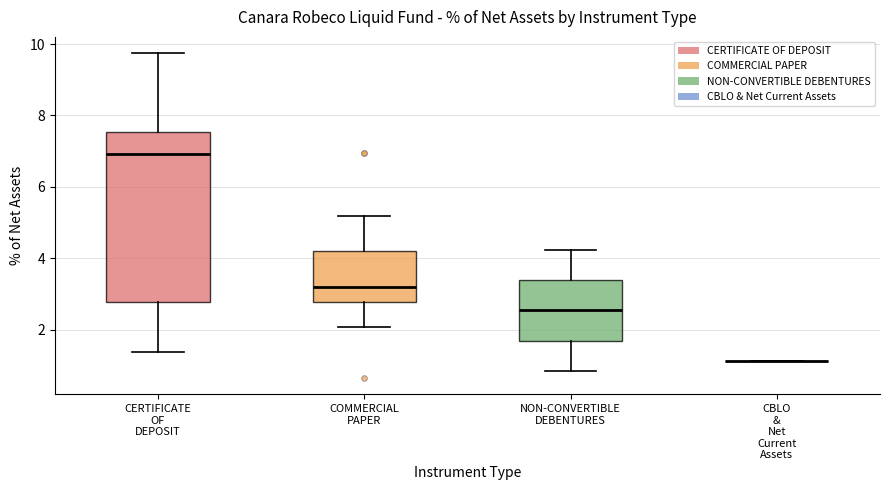

Comparing the boxes themselves (not the whiskers), which one is the tallest?

CERTIFICATE OF DEPOSIT